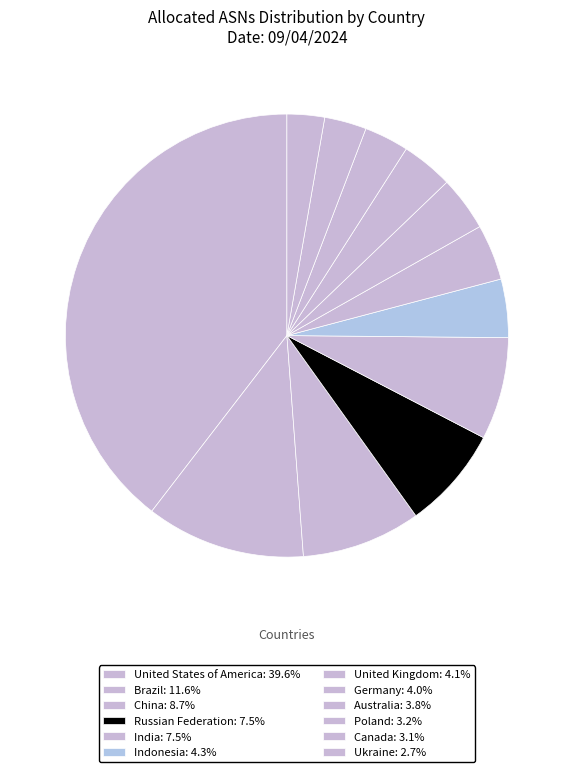

To the nearest percent, what is the difference between the largest and smallest slice percentages?

37%